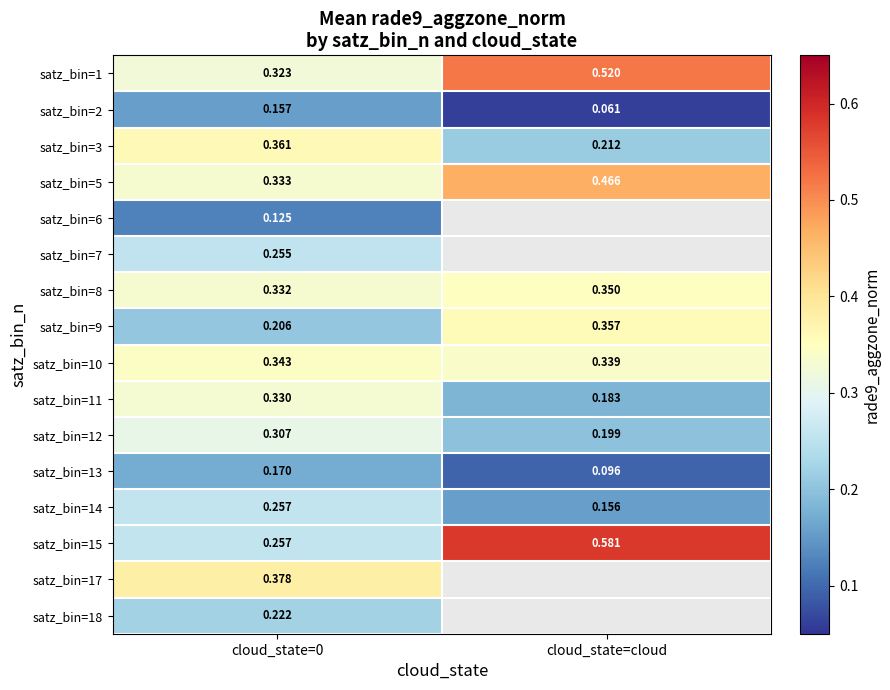

How many categories are shown in the chart?

2